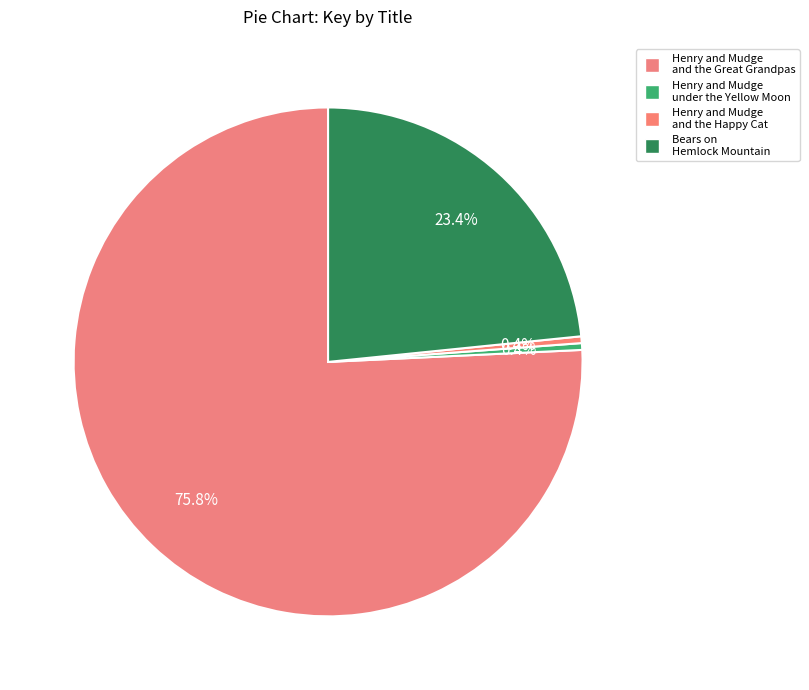

How many segments does this pie chart have?

4